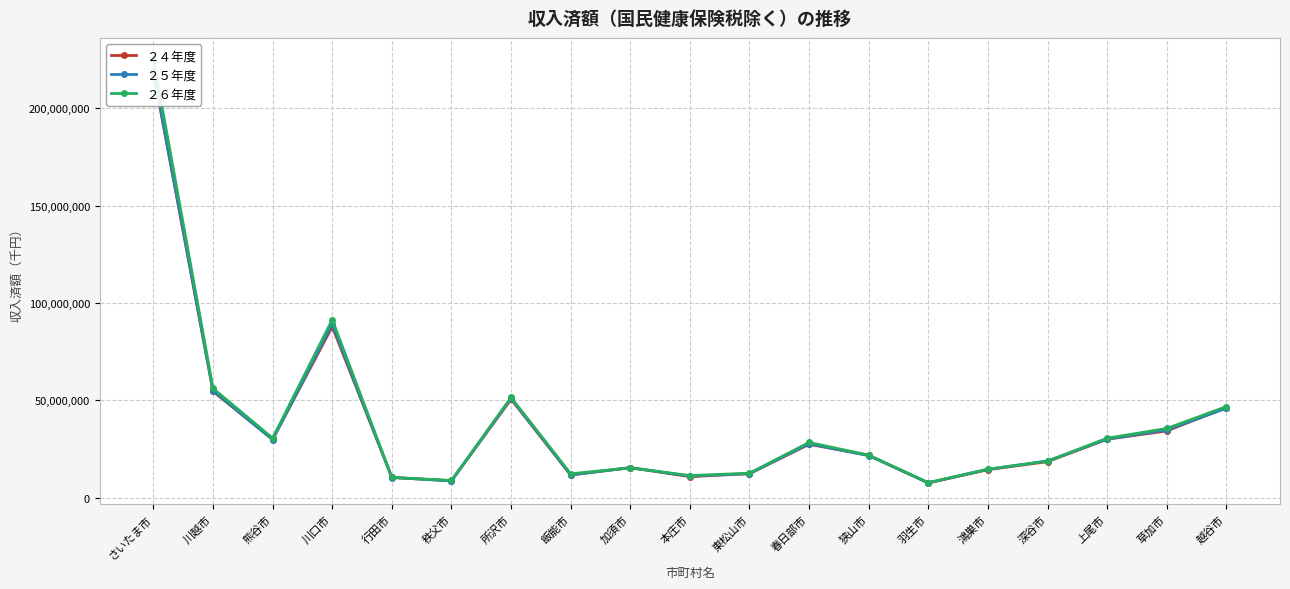

After their last crossing, which series has the higher values: ２５年度 or ２４年度?

２４年度